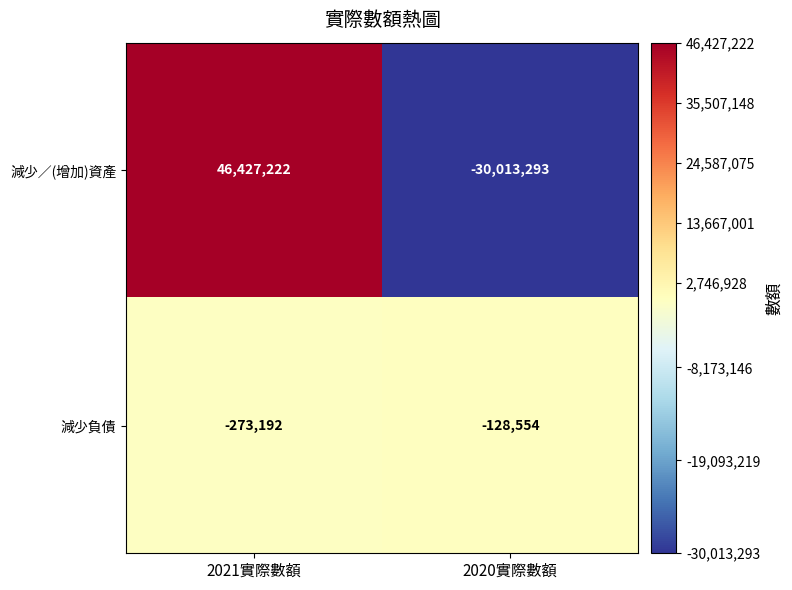

Count the number of categories in the chart.

2